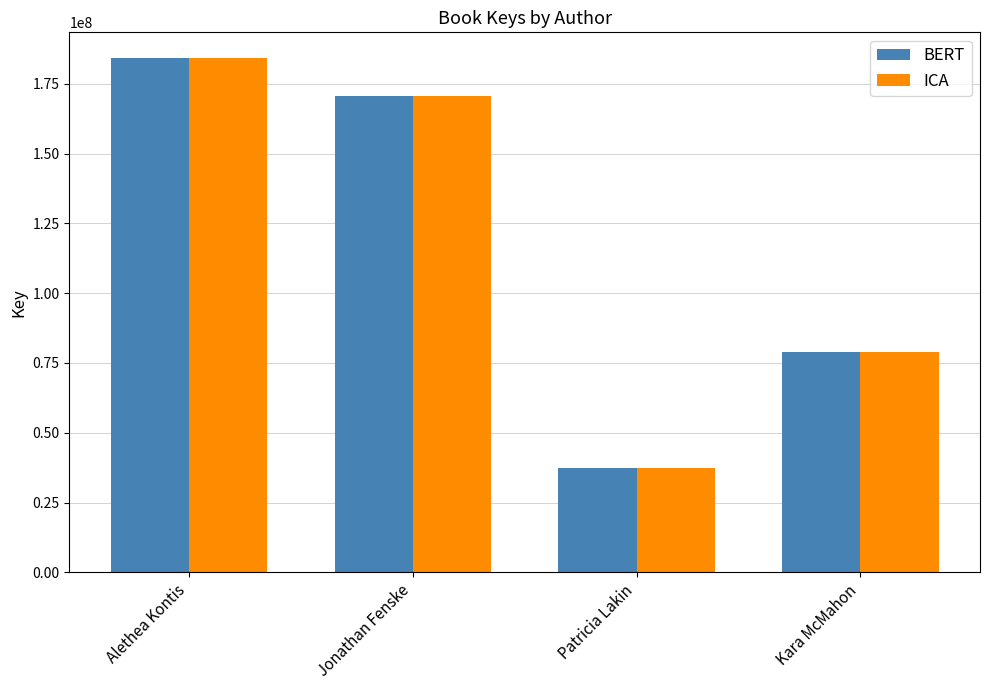

Which category has the highest value across all series?

Alethea Kontis